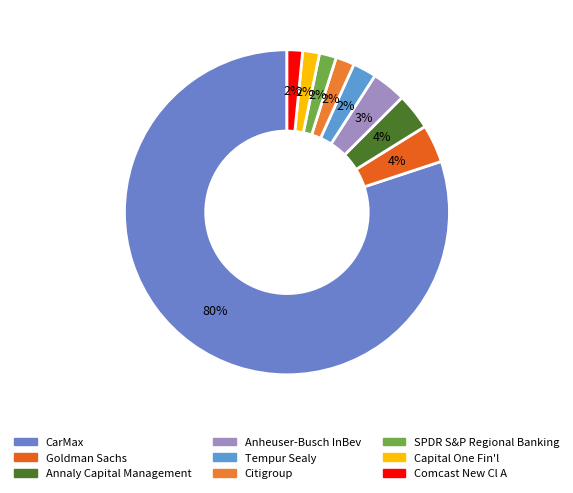

True or false: Annaly Capital Management accounts for 4% of the total.

True